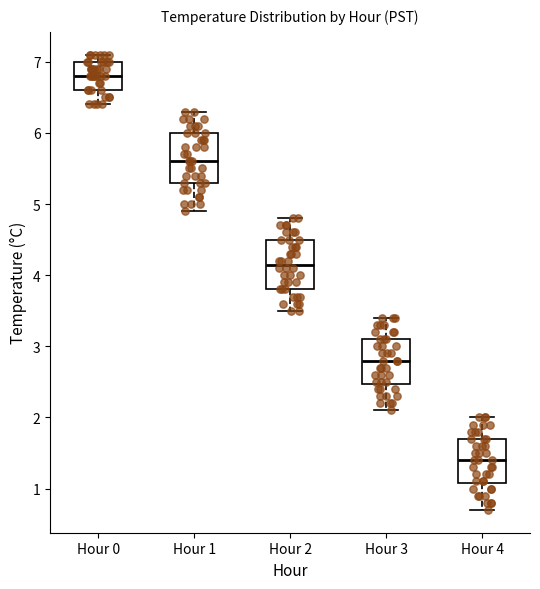

Reading left to right, transcribe this box plot: for each box, give where its median line is, the range the box spans, and where its two whiskers end, as read against the y-axis. The values are not printed on the chart, so give them approximately, as read against the axis.

Hour 0: median 6.8, box 6.6 to 7.0, whiskers 6.4 to 7.1
Hour 1: median 5.6, box 5.3 to 6.0, whiskers 4.9 to 6.3
Hour 2: median 4.2, box 3.8 to 4.5, whiskers 3.5 to 4.8
Hour 3: median 2.8, box 2.5 to 3.1, whiskers 2.1 to 3.4
Hour 4: median 1.4, box 1.1 to 1.7, whiskers 0.7 to 2.0